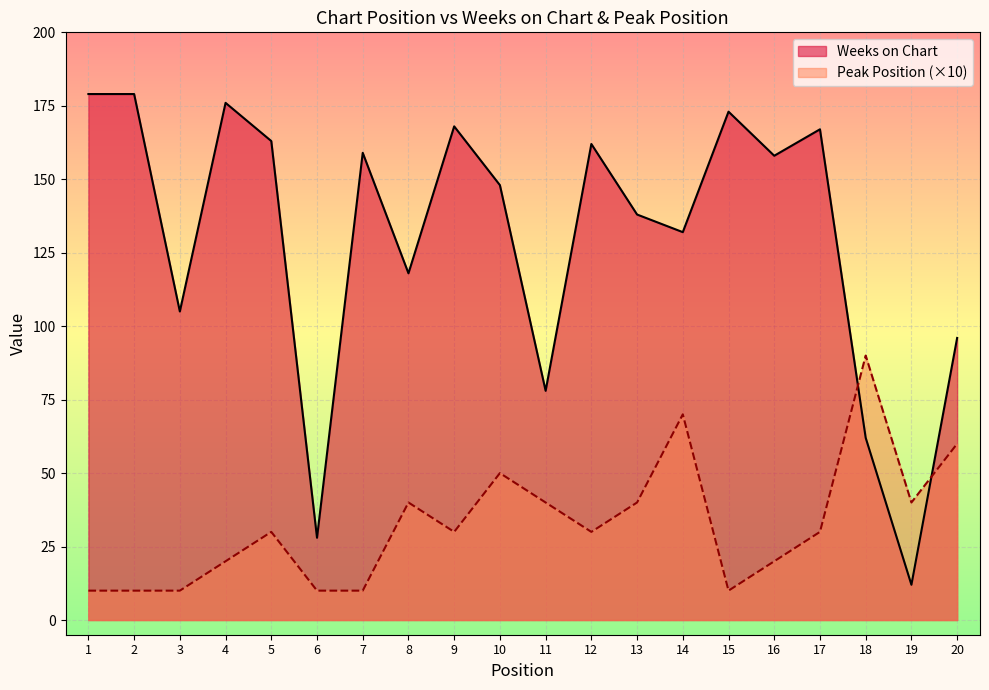

What is the total value across all series at 10?

198